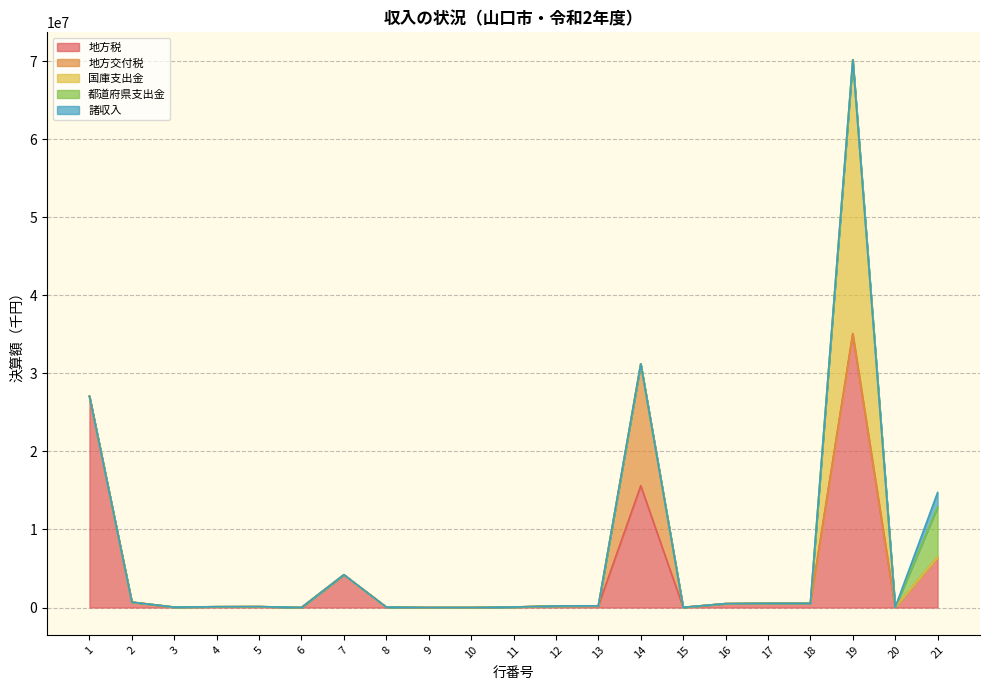

Does the chart display data point markers on the line(s)?

No